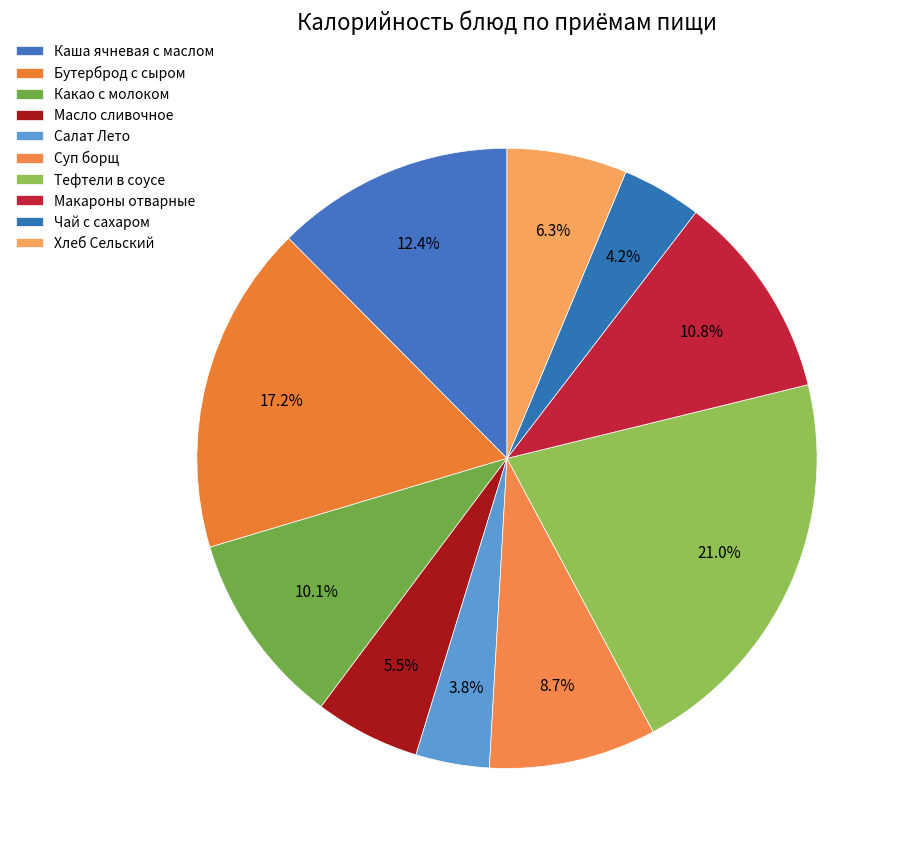

To the nearest percent, what is the difference between the largest and smallest slice percentages?

17%